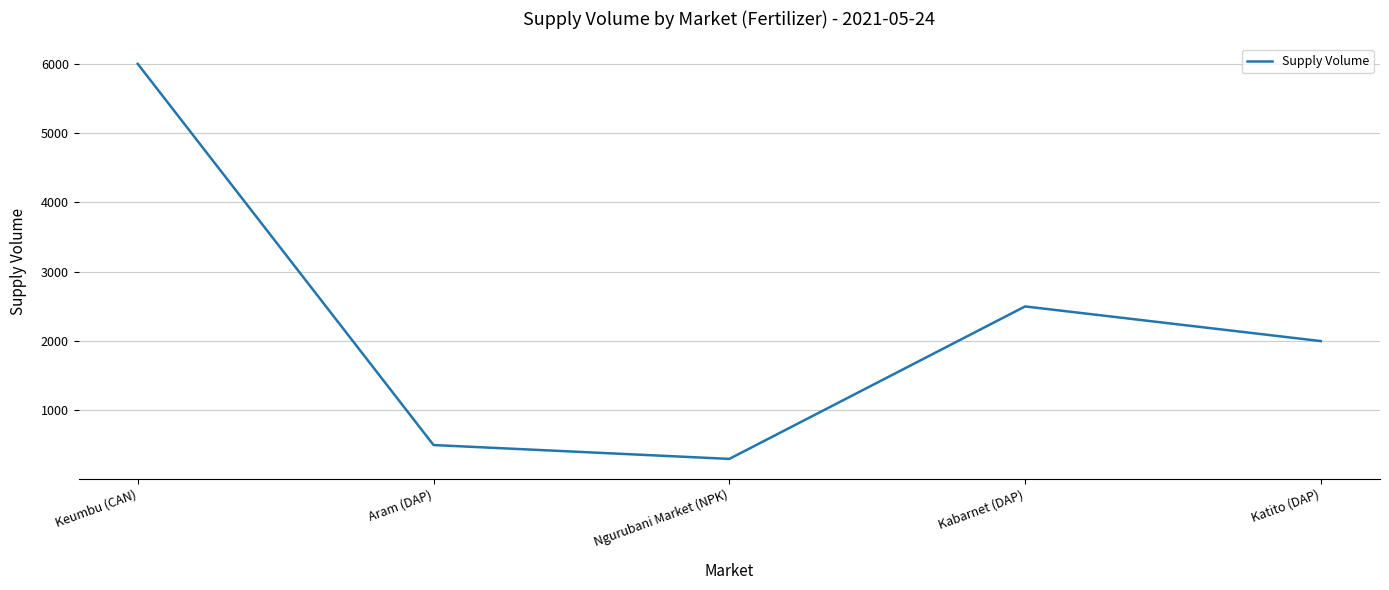

Reading left to right, extract all data points from this chart.

Keumbu (CAN)=6000	Aram (DAP)=500	Ngurubani Market (NPK)=300	Kabarnet (DAP)=2500	Katito (DAP)=2000